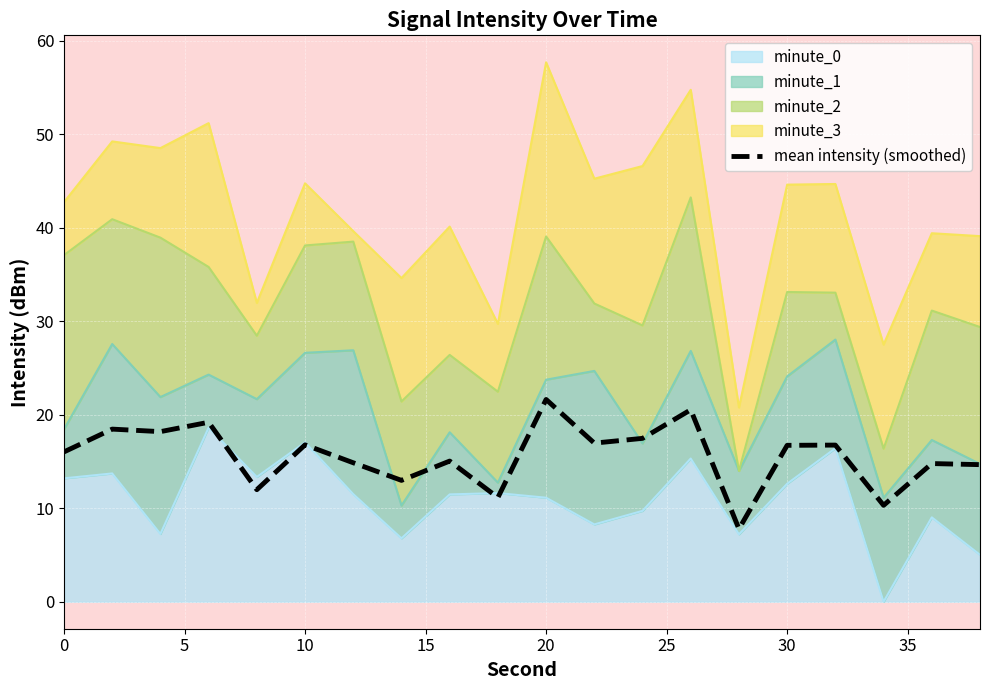

Reading left to right, list all the values displayed in this chart.

16.0	18.5	18.2	19.2	12.0	16.8	14.9	13.0	15.1	11.1	21.6	17.0	17.5	20.5	7.8	16.7	16.8	10.3	14.8	14.7